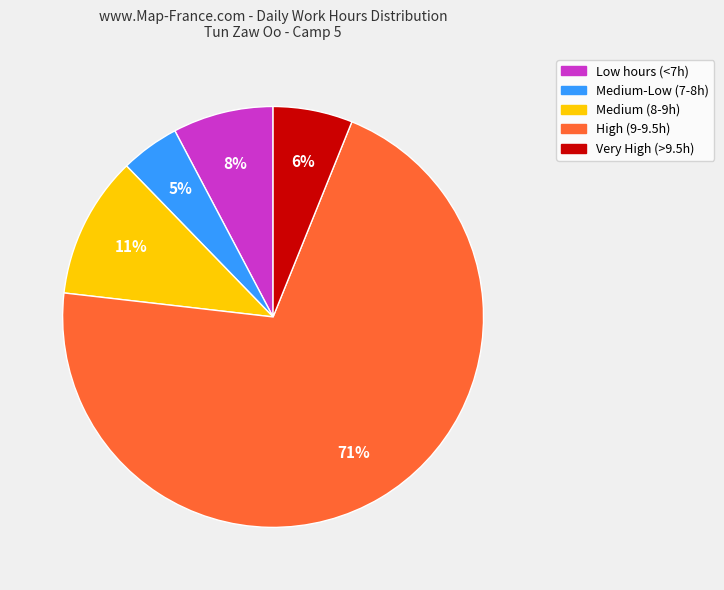

How many slices are in this pie chart?

5